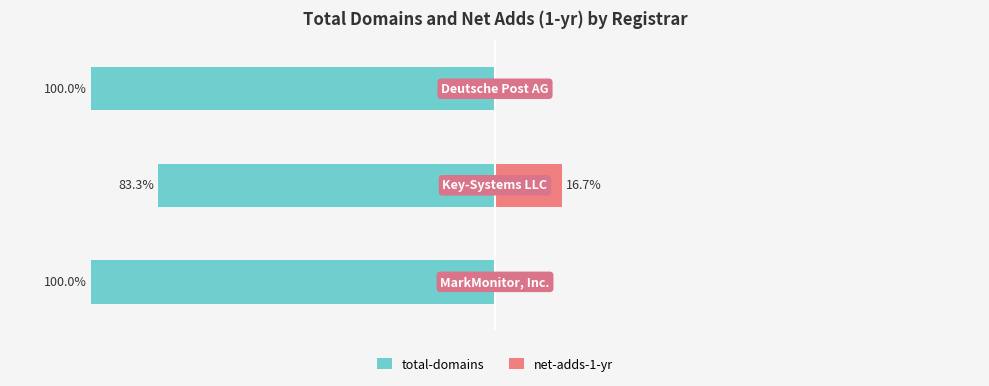

Count the number of data series in this chart.

2